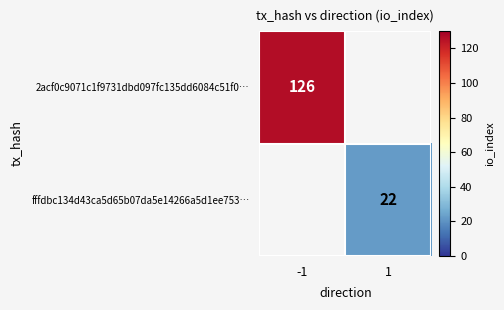

Is it true that 2acf0c9071c1f9731dbd097fc135dd6084c51f0… equals 126 at -1?

True